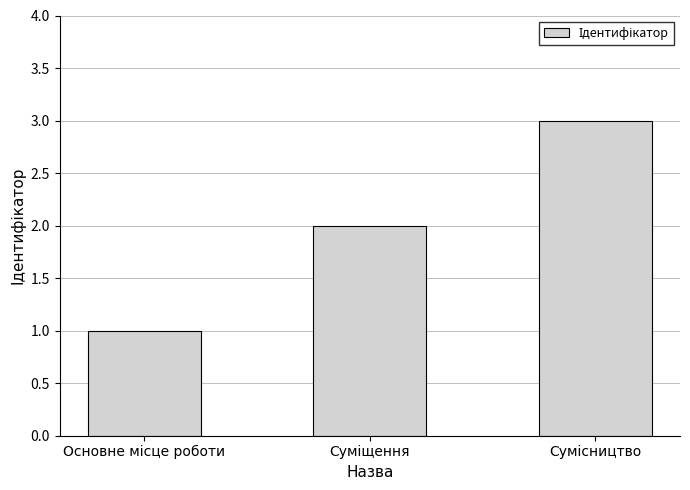

How many data points are less than 2?

1